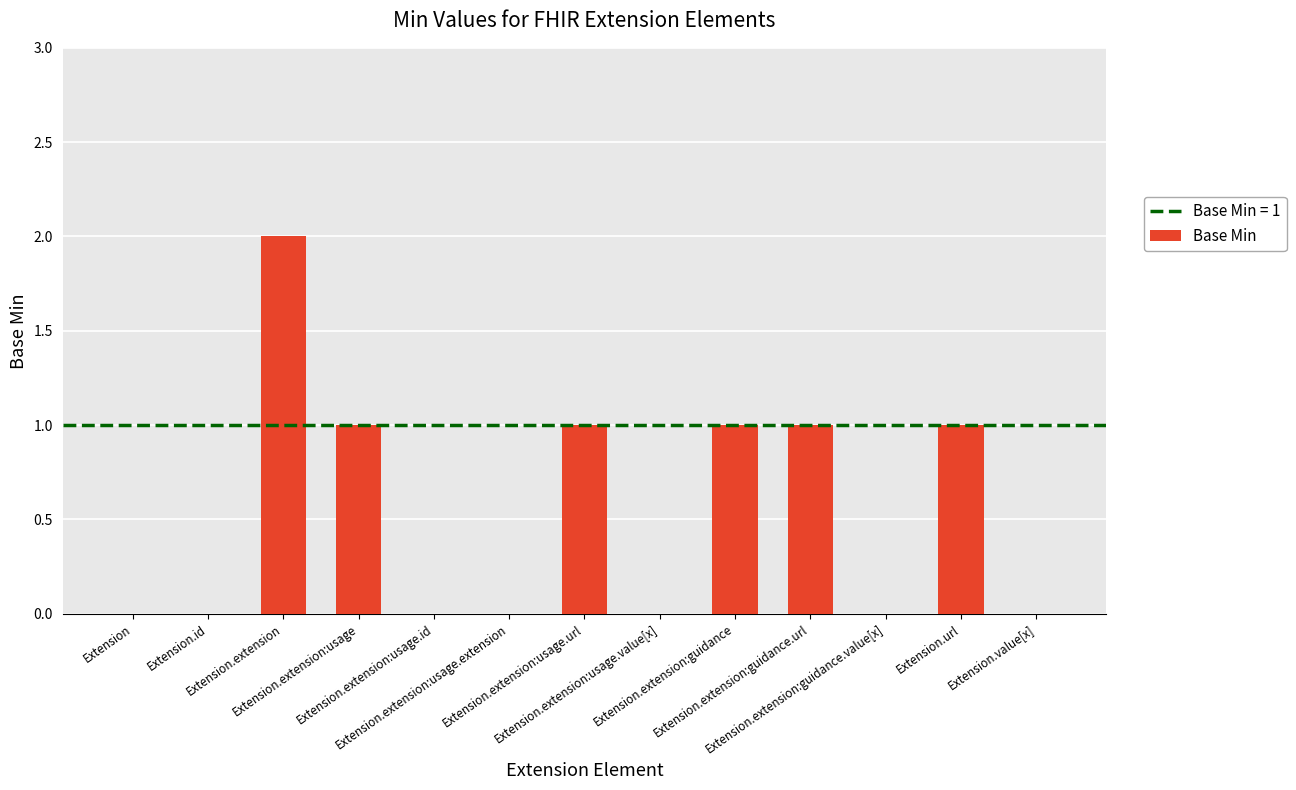

Count the number of categories in the chart.

13